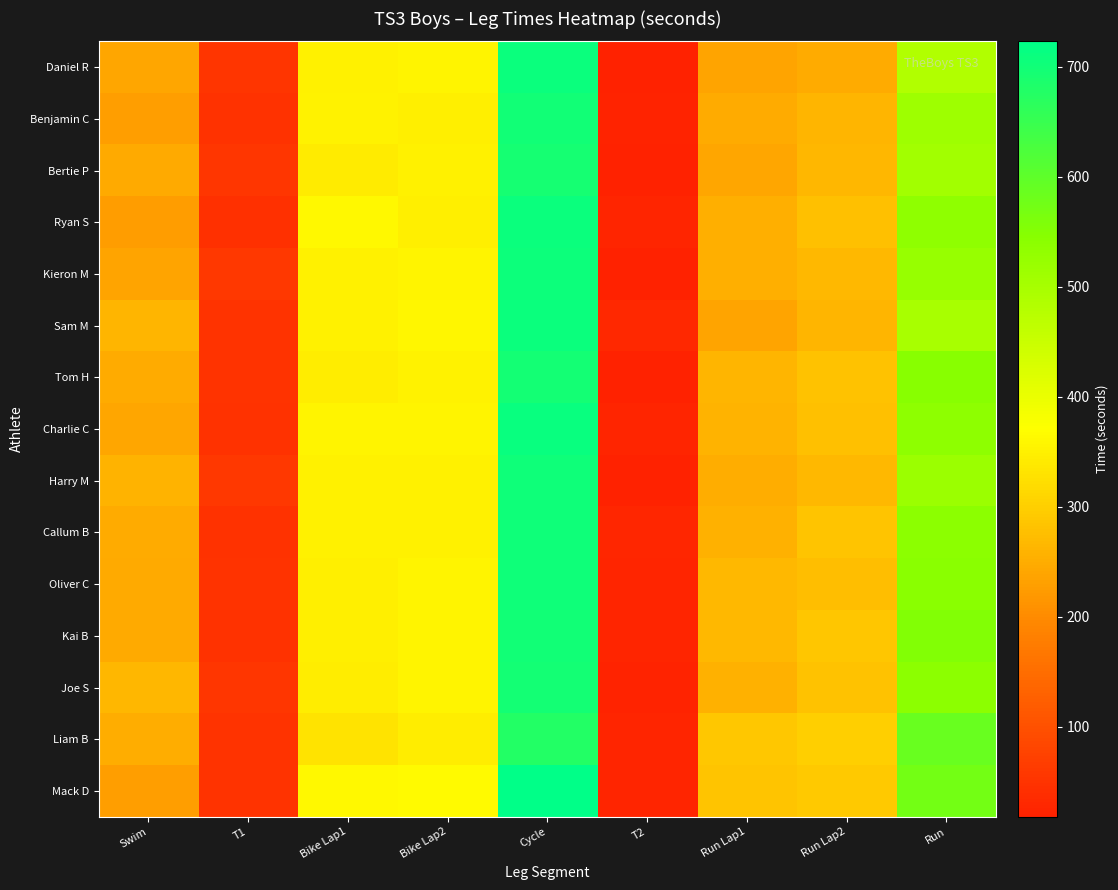

What is the minimum value shown in the chart?

18